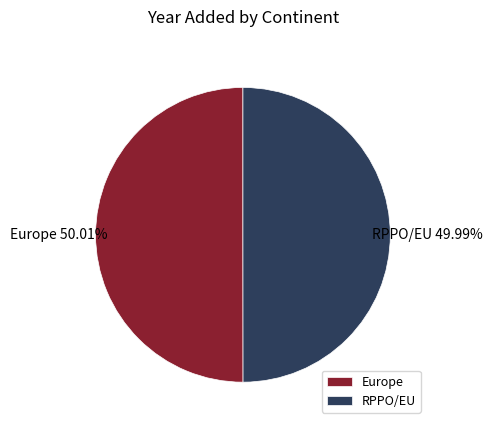

Is it true that RPPO/EU is 50% of the pie?

True